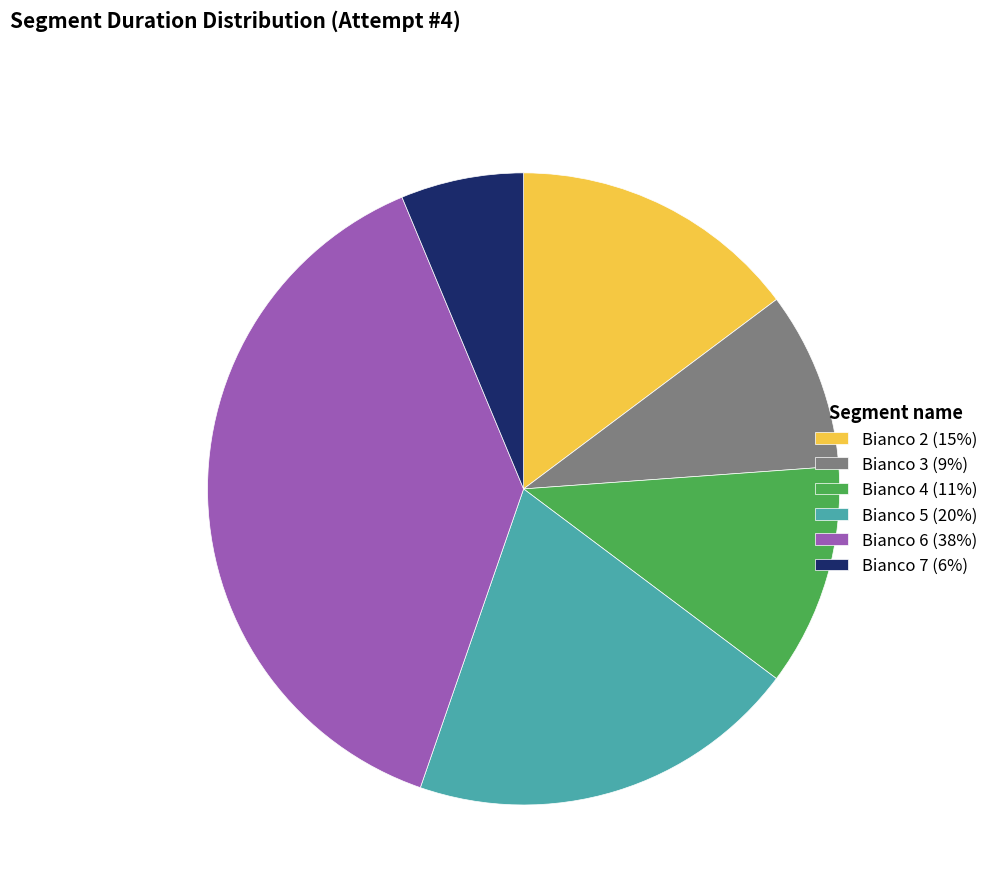

Is there any slice that represents more than half of the pie?

No